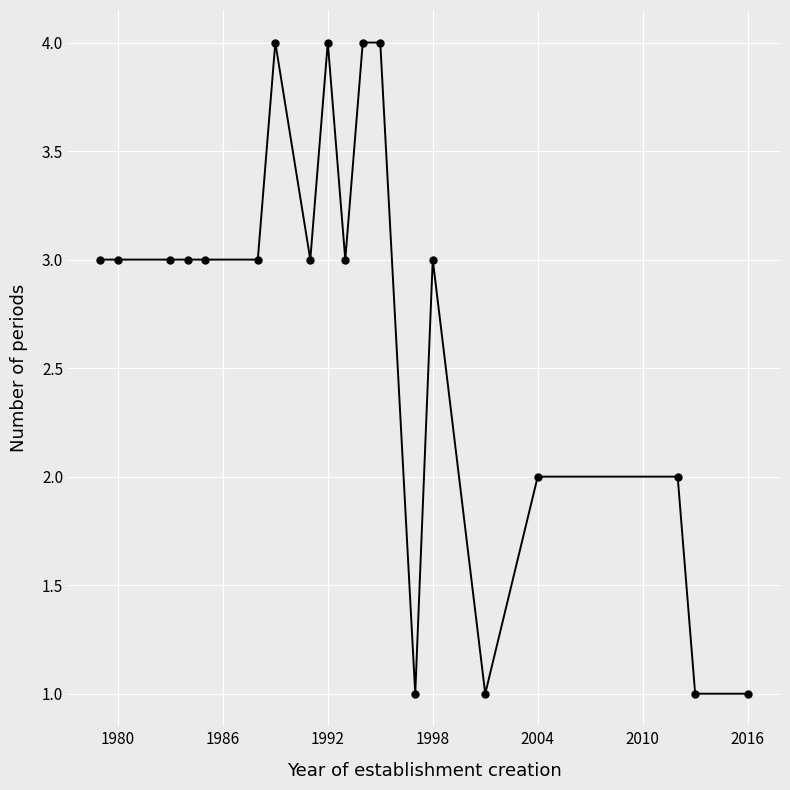

What is the difference between the second highest and minimum values?

3